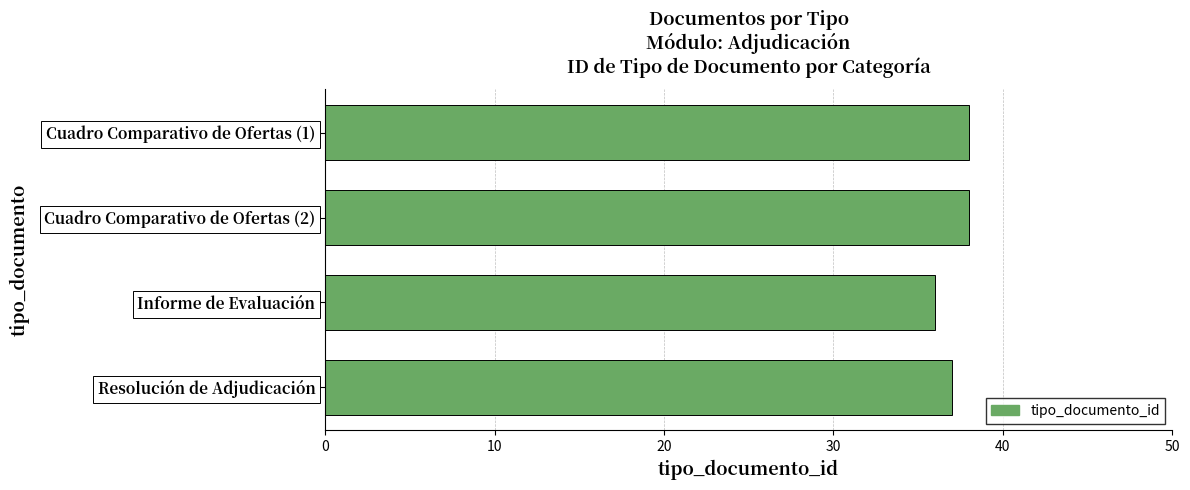

What is the sum of all values?

149